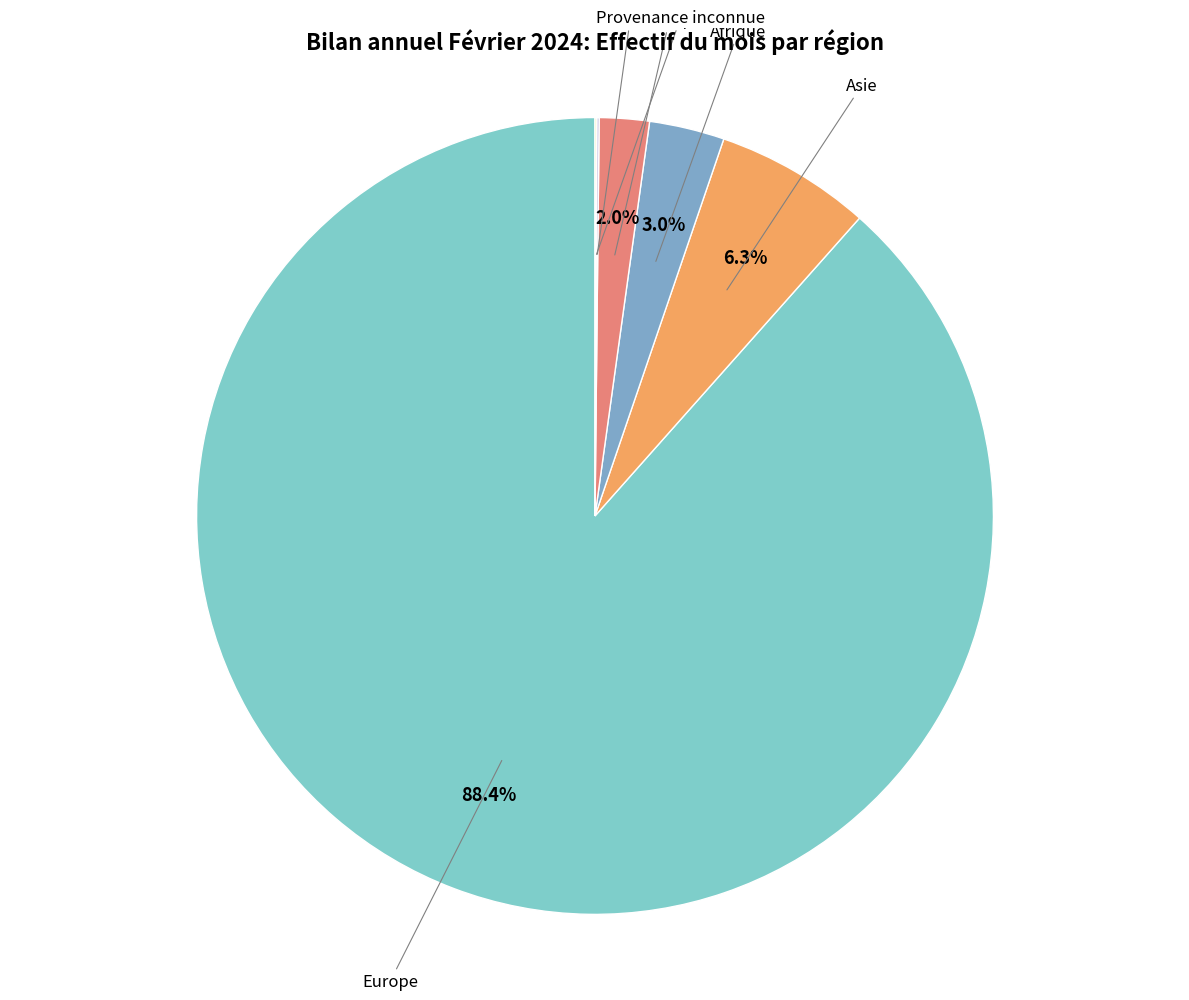

What percentage is NOT represented by Amérique?

98.0%